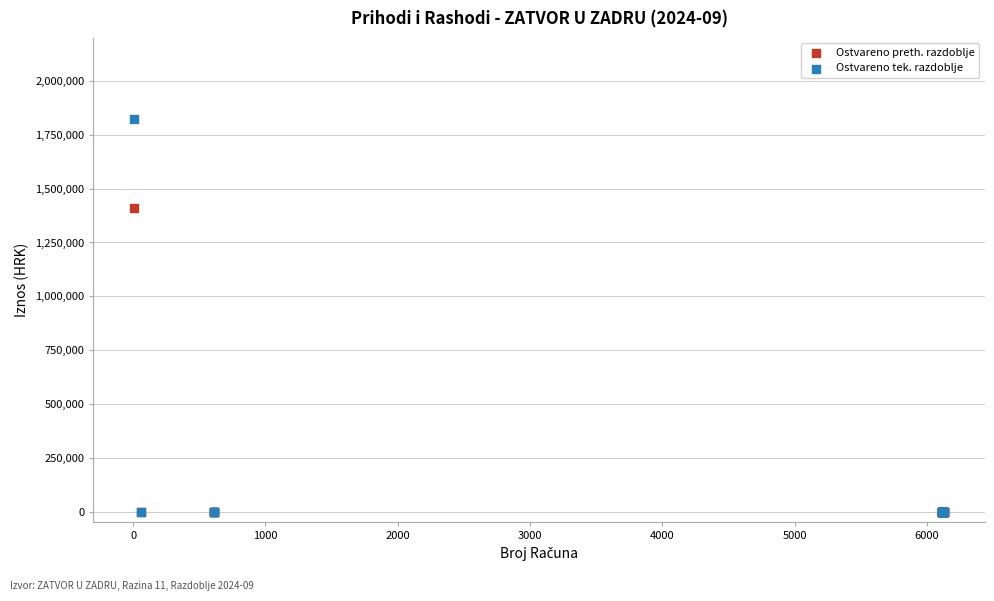

Which series has the widest spread of Y values?

Ostvareno tek. razdoblje